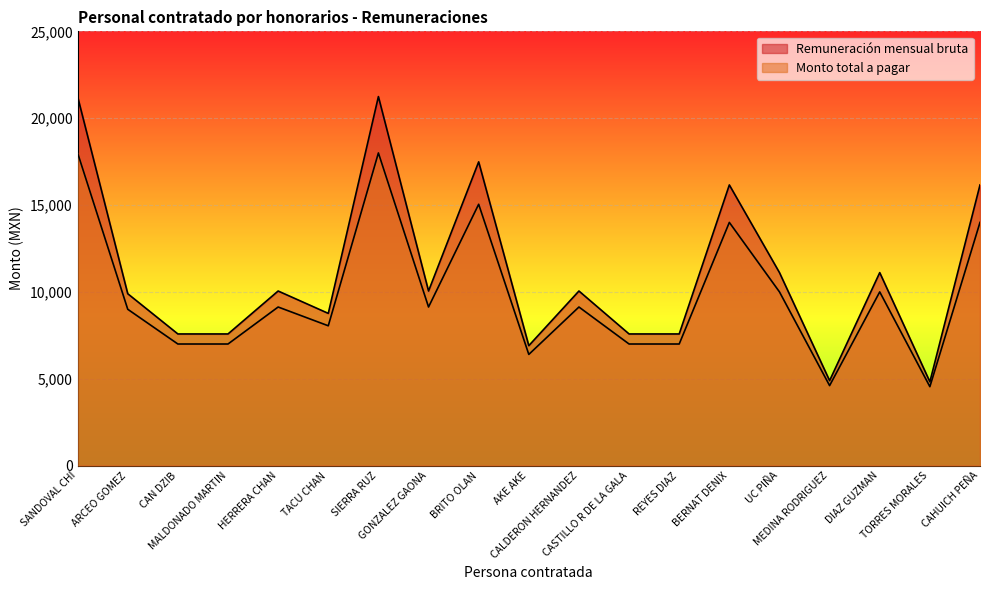

How many lines are shown in the chart?

2